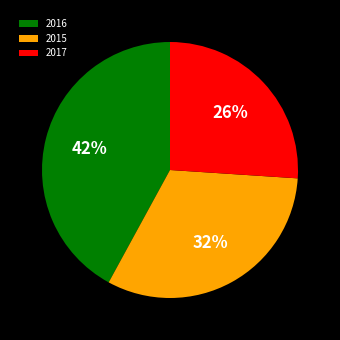

How many slices are in this pie chart?

3